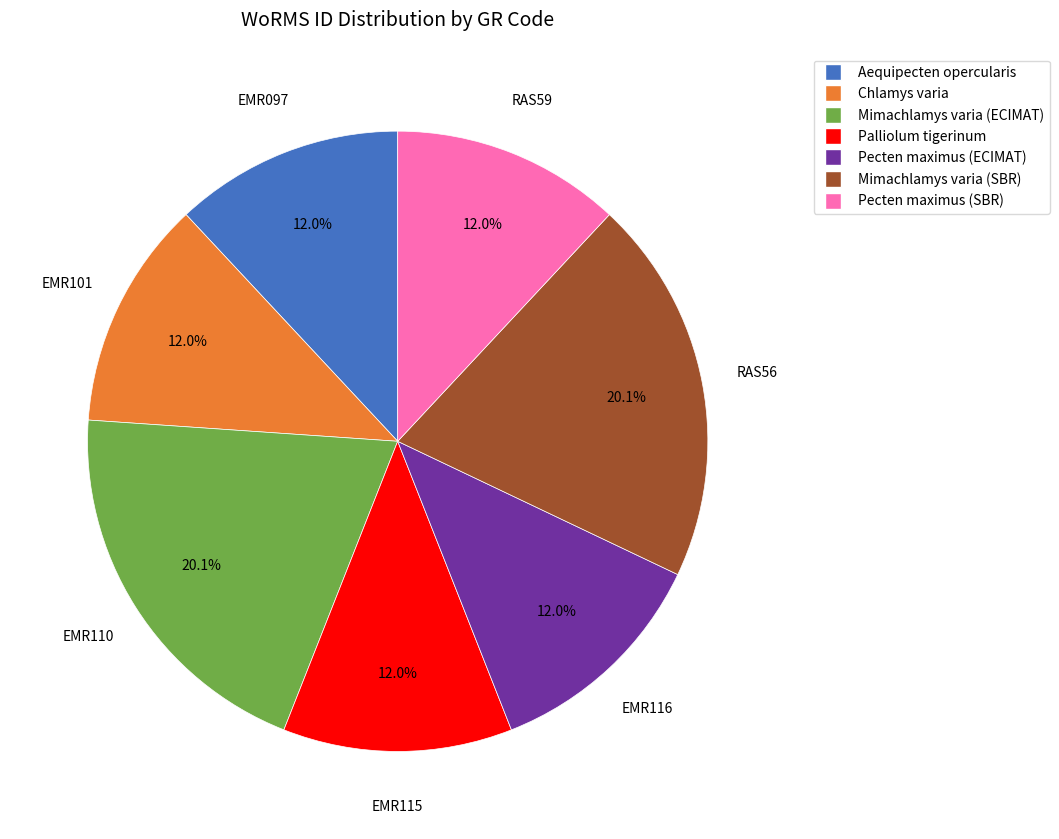

Is there a majority slice in this chart?

No